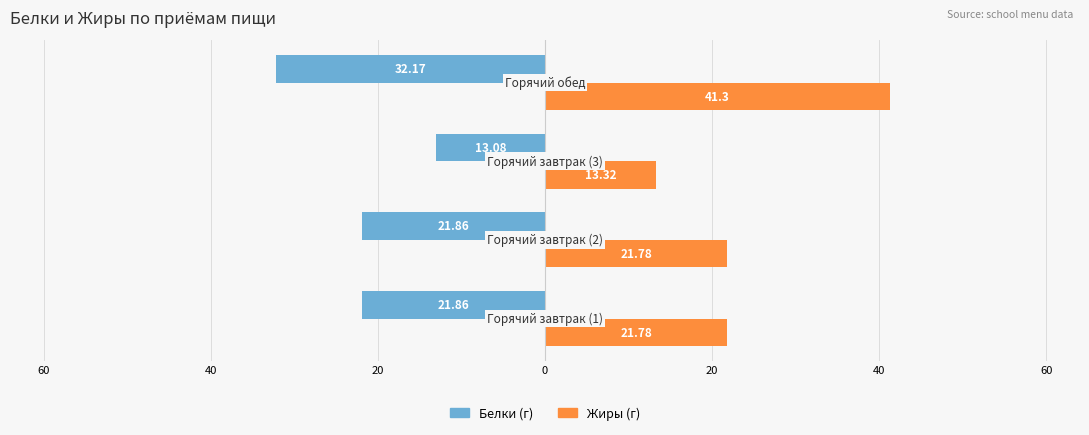

What is the value of the Жиры bar at the 1st from the left?

21.8